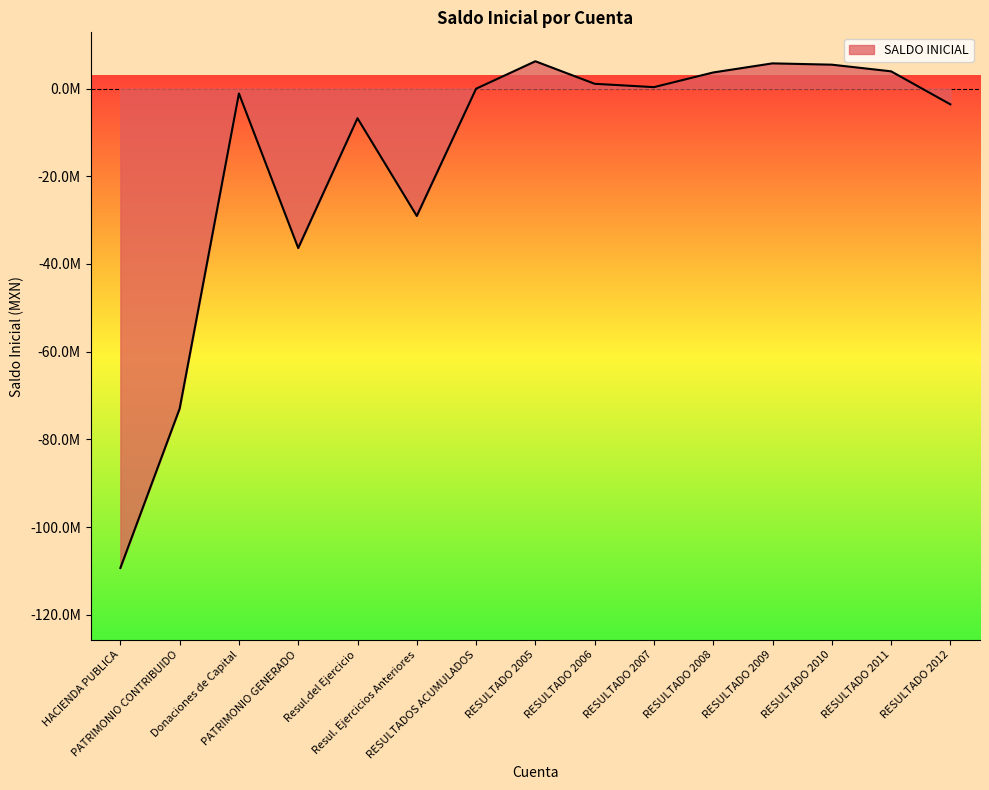

What position from the right is RESULTADO 2010?

3